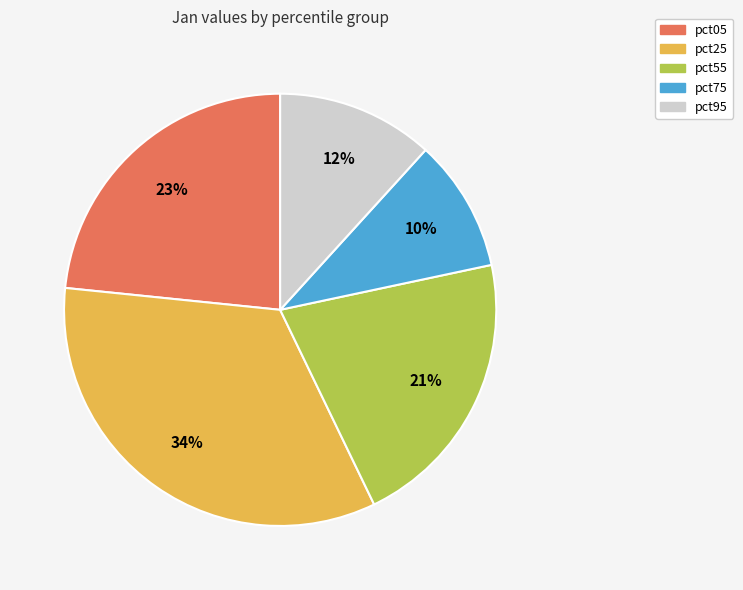

To the nearest percent, what is the difference between the pct05 and pct75 slice percentages?

13%